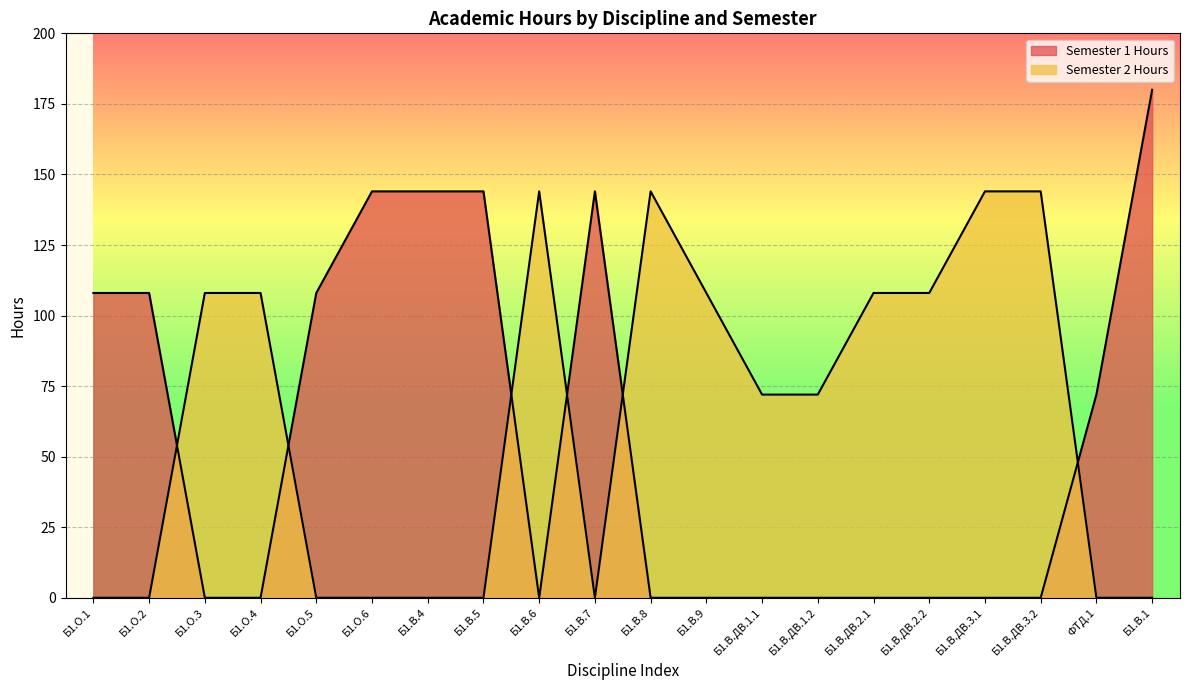

How many values in the Semester 2 Hours series are below 72?

9